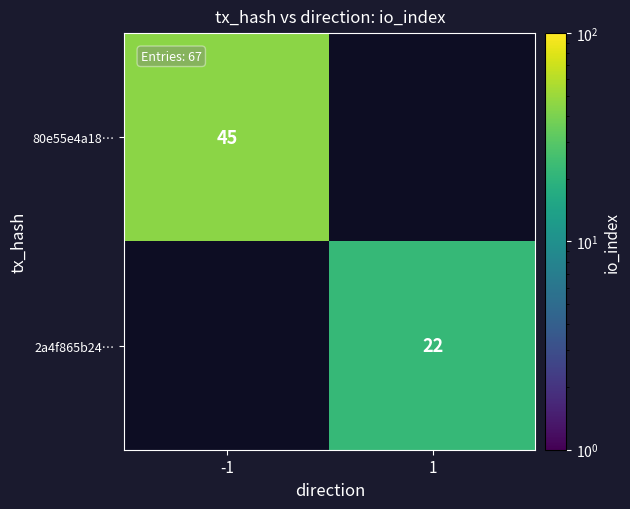

The value of 80e55e4a18… at -1 is 45. True or false?

True